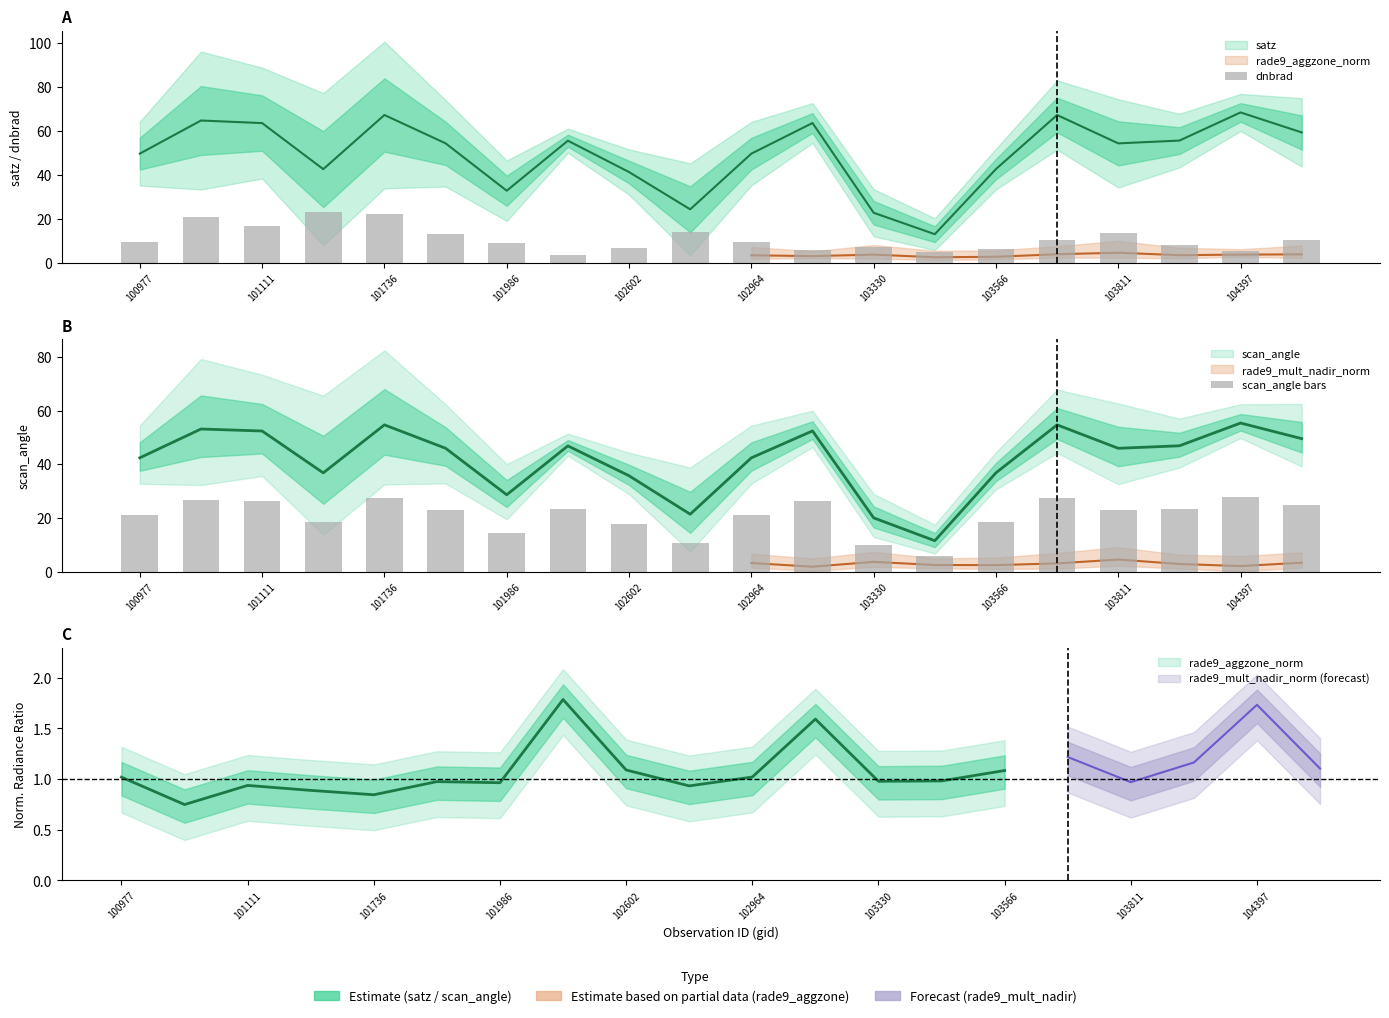

Where does the dnbrad series first go above 9?

100977